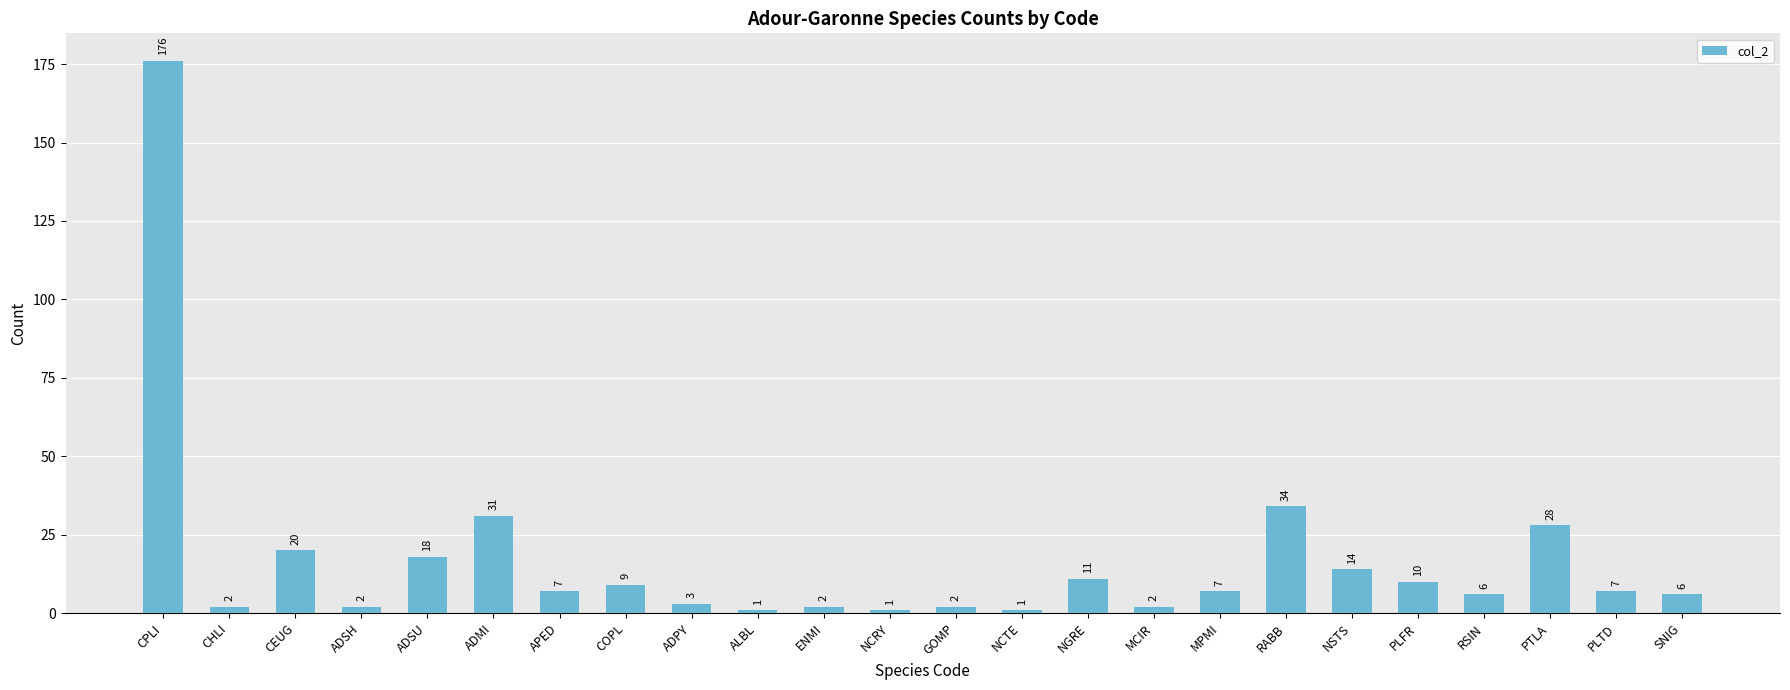

What is the maximum value shown in the chart?

176